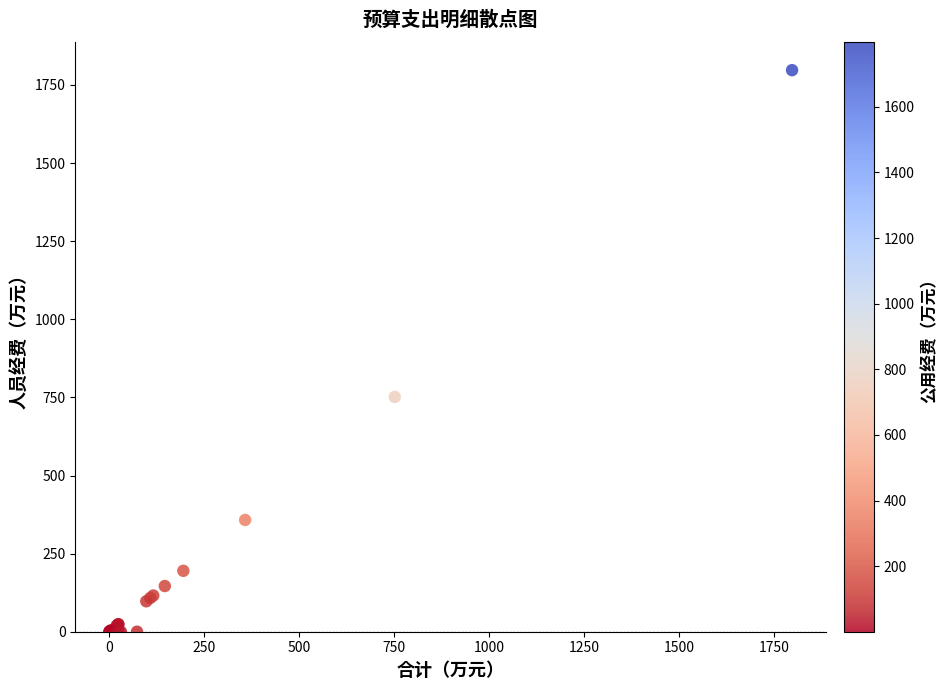

What Y value in the scatter plot is closest to 898?

751.5